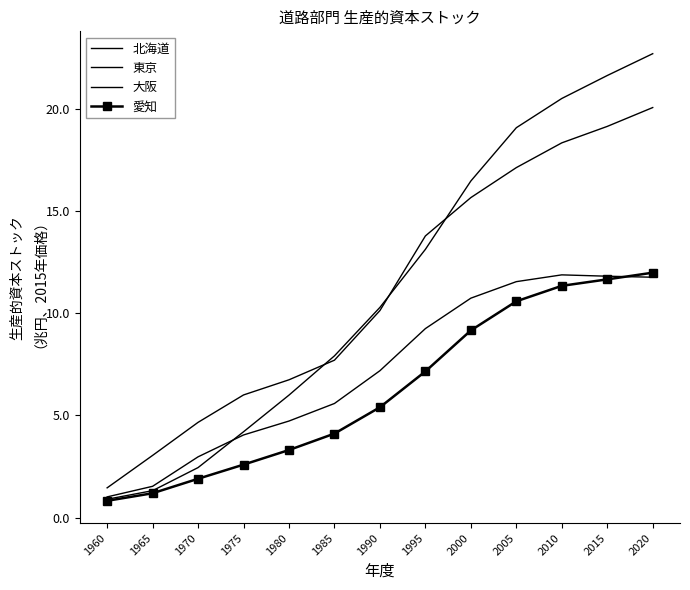

Reading left to right, transcribe all the data shown in this chart.

北海道: 0.9	1.3	2.4	4.2	6.0	7.9	10.3	13.1	16.5	19.1	20.5	21.6	22.7
東京: 1.5	3.0	4.7	6.0	6.7	7.7	10.1	13.8	15.7	17.1	18.3	19.1	20.1
大阪: 1.0	1.5	3.0	4.0	4.7	5.6	7.2	9.3	10.7	11.5	11.9	11.8	11.8
愛知: 0.8	1.2	1.9	2.6	3.3	4.1	5.4	7.2	9.2	10.6	11.3	11.7	12.0